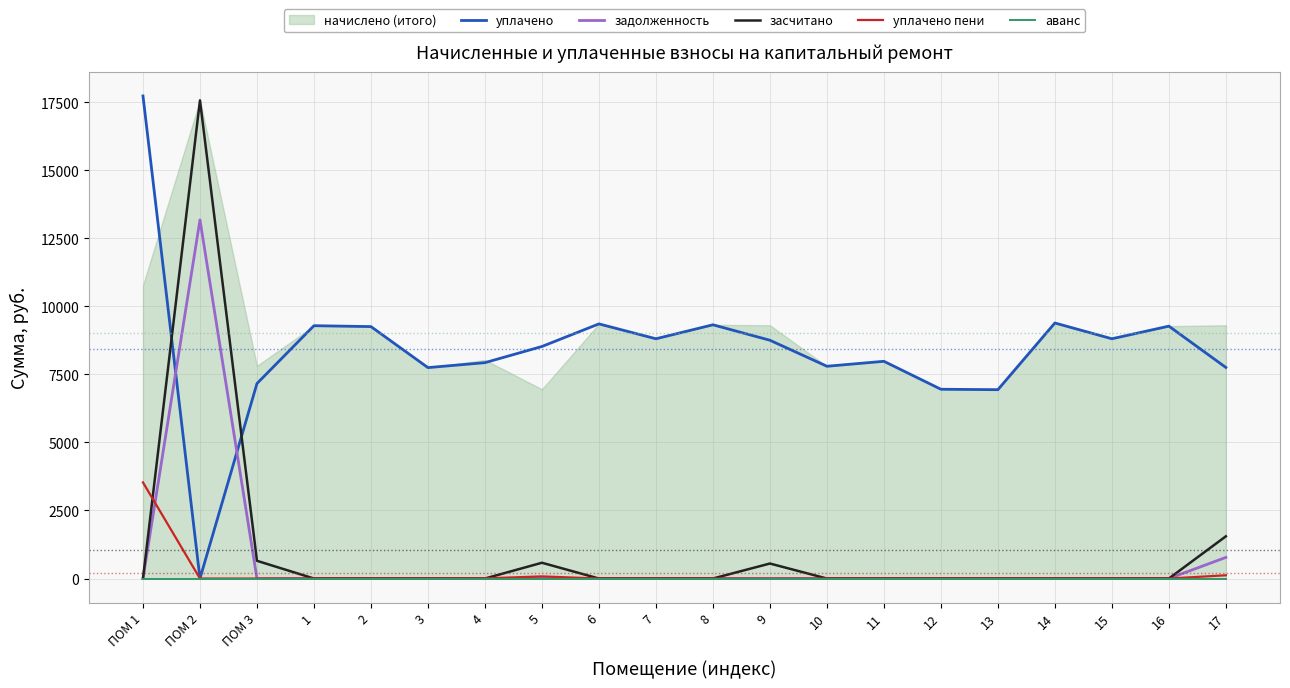

What is the label of the 16th point from the left?

13